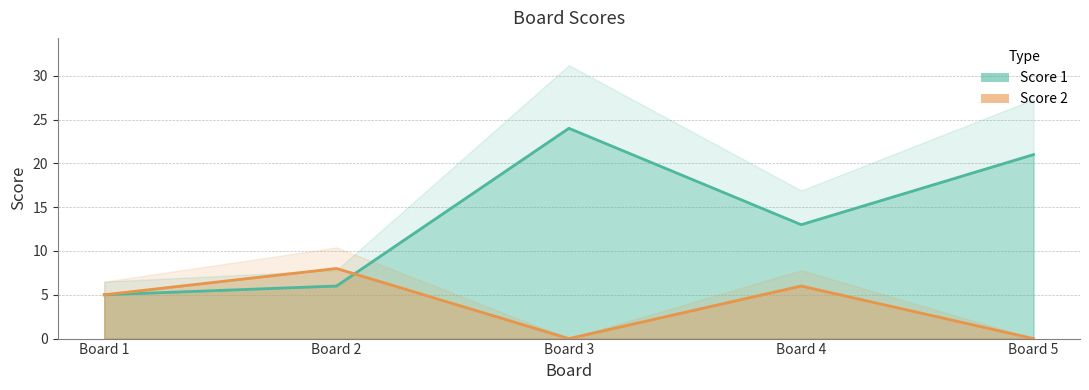

What is the value of the Score 1 point at the 2nd from the left?

6